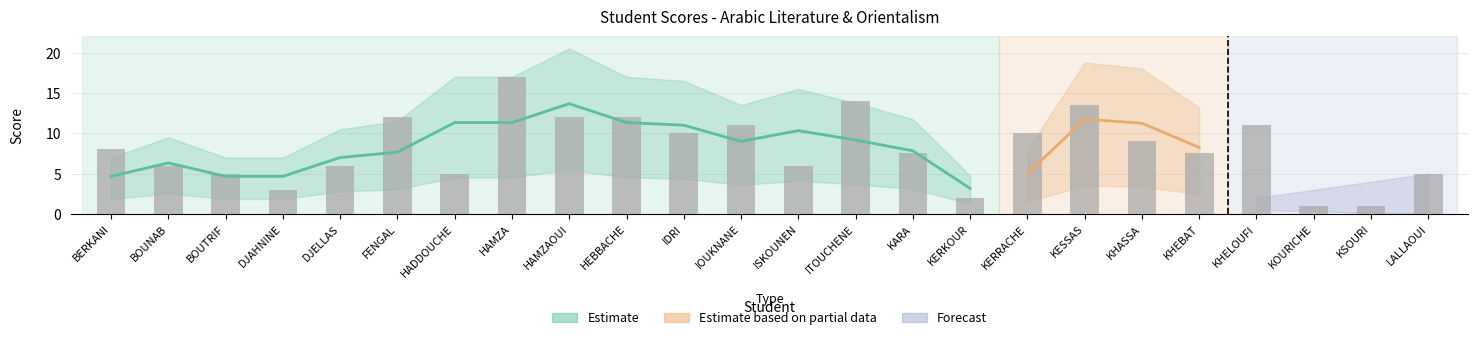

Rank the categories by value from highest to lowest.

HAMZA, ITOUCHENE, KESSAS, FENGAL, HAMZAOUI, HEBBACHE, IOUKNANE, KHELOUFI, IDRI, KERRACHE, KHASSA, BERKANI, KARA, KHEBAT, BOUNAB, DJELLAS, ISKOUNEN, BOUTRIF, HADDOUCHE, LALLAOUI, DJAHNINE, KERKOUR, KOURICHE, KSOURI